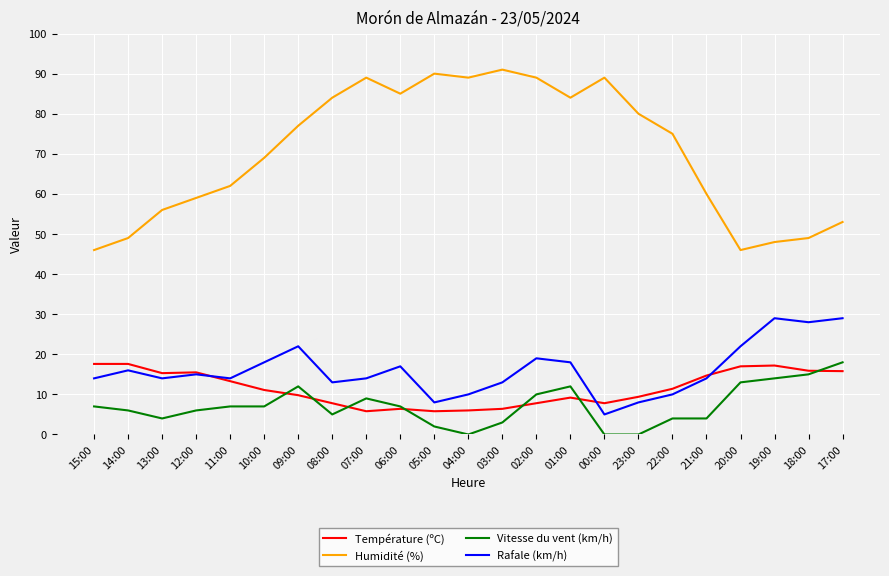

What is the minimum value for Humidité (%)?

46.0